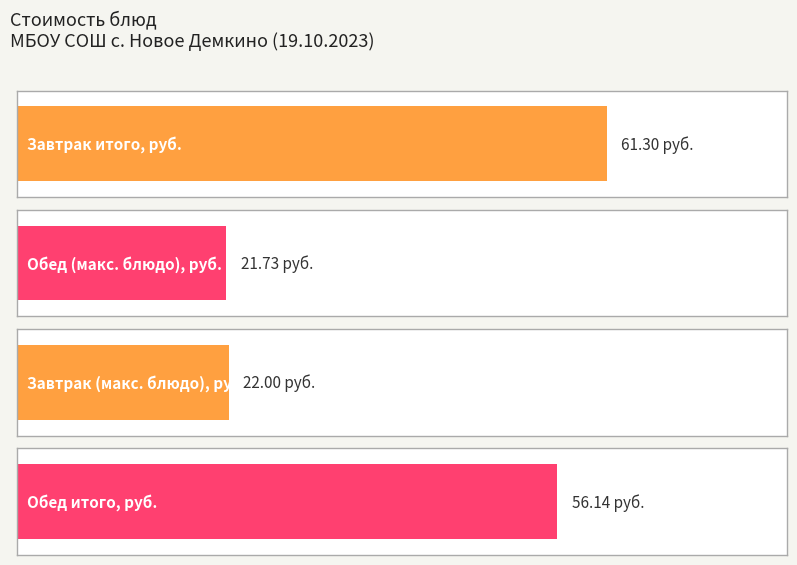

Which series has the largest range (max minus min)?

Завтрак